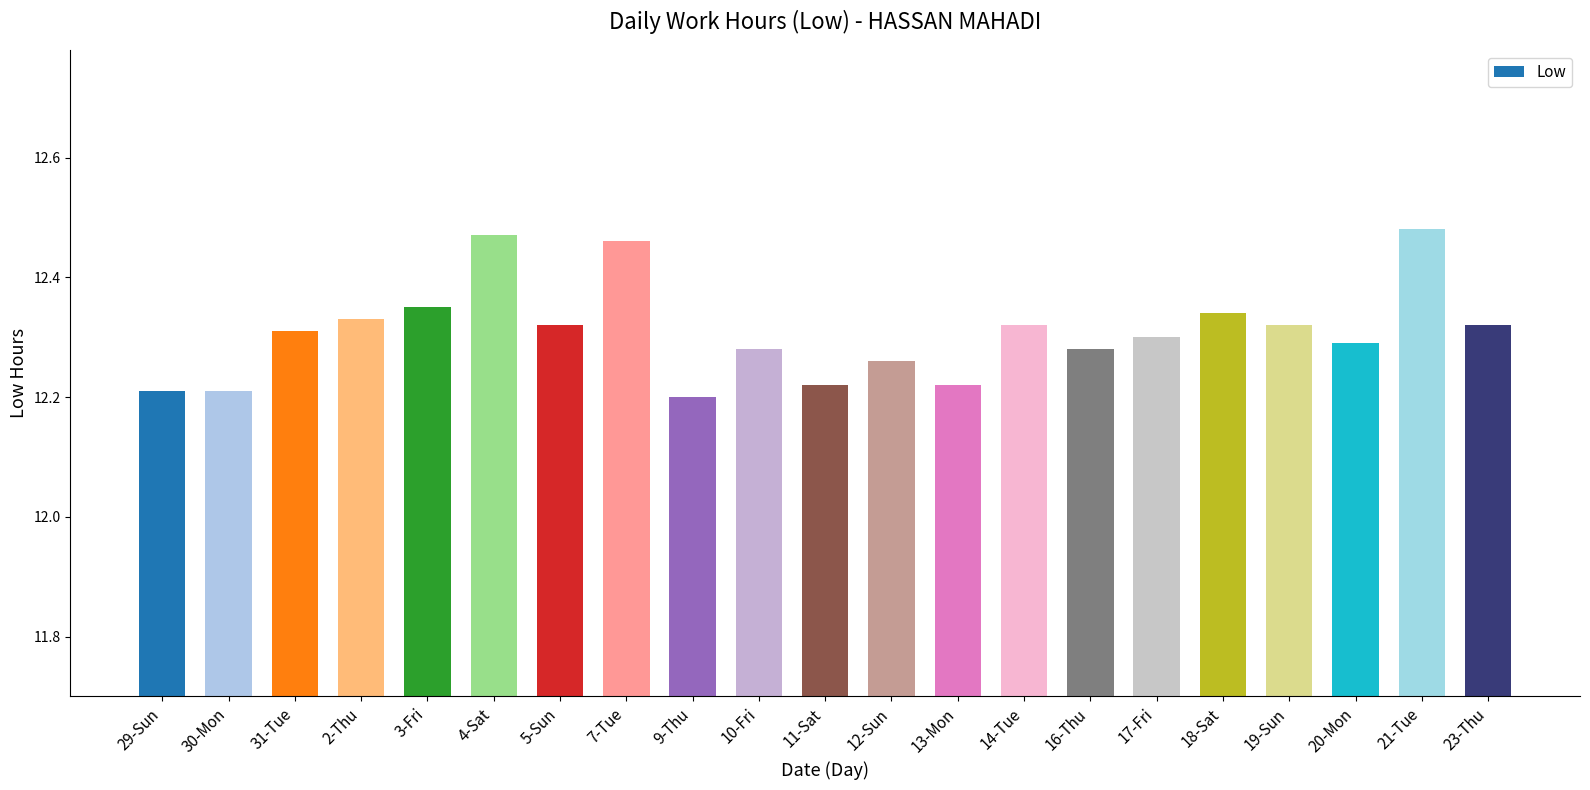

The chart shows a value of 21.0 at 11-Sat. True or false?

False